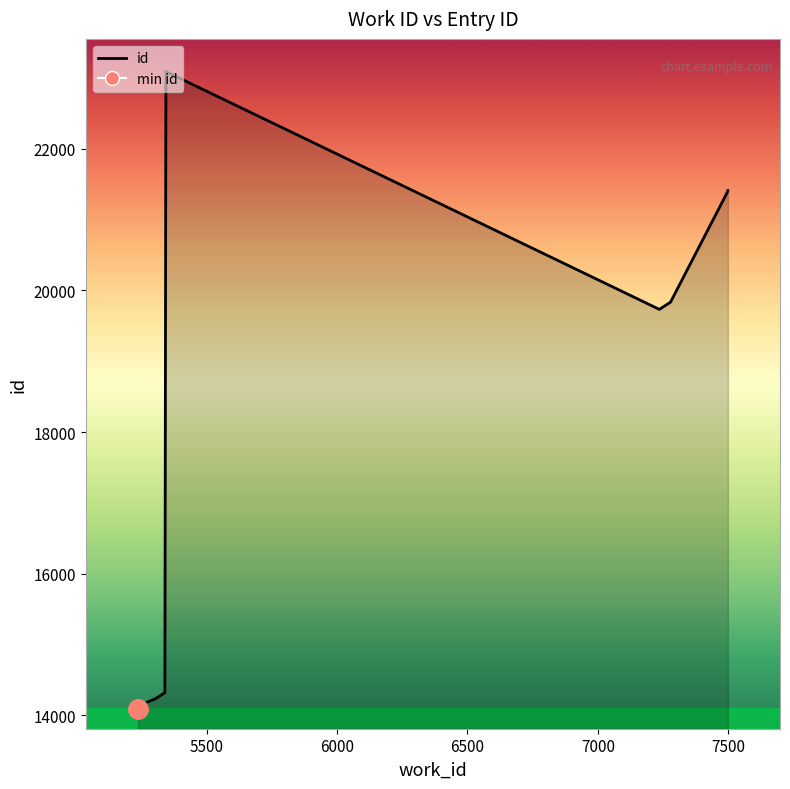

How many points are lower than both their immediate neighbors (excluding endpoints)?

1